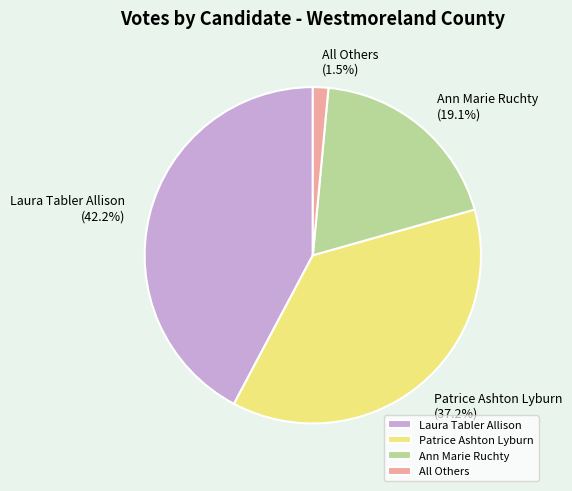

To the nearest percent, what is the difference between the largest and smallest slice percentages?

41%